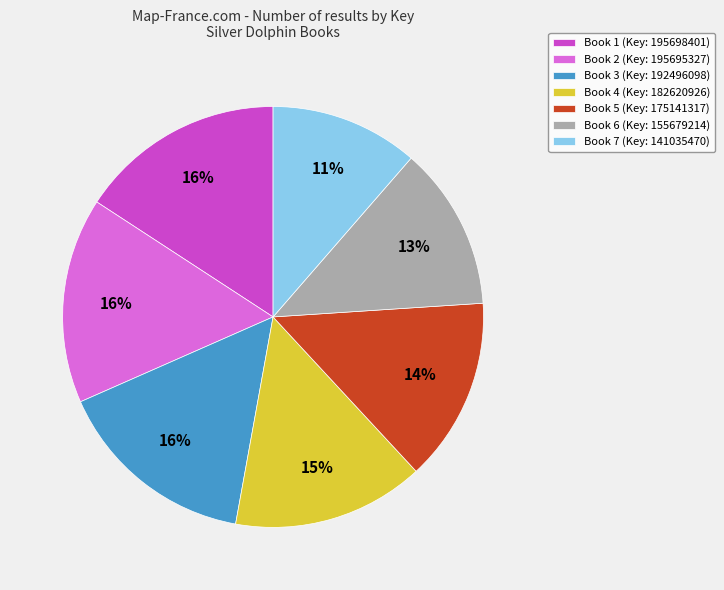

What is the smallest slice in the pie chart?

Book 7